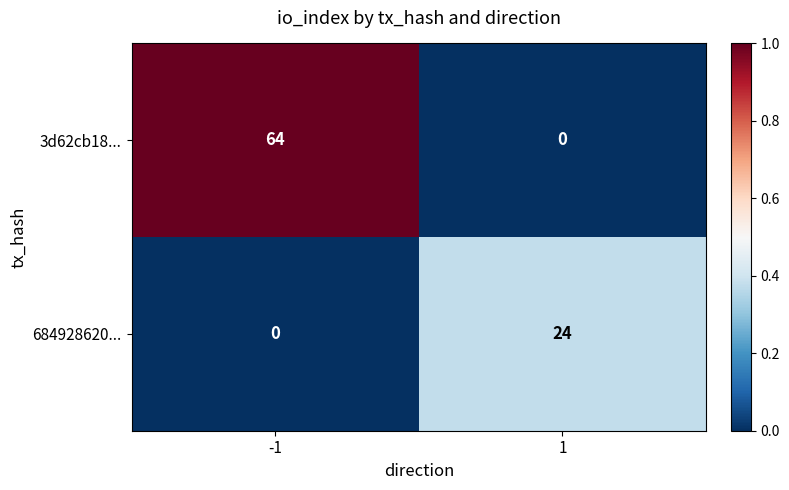

Reading right to left, list all the values displayed in this chart.

3d62cb18...: 1=0	-1=64
684928620...: 1=24	-1=0